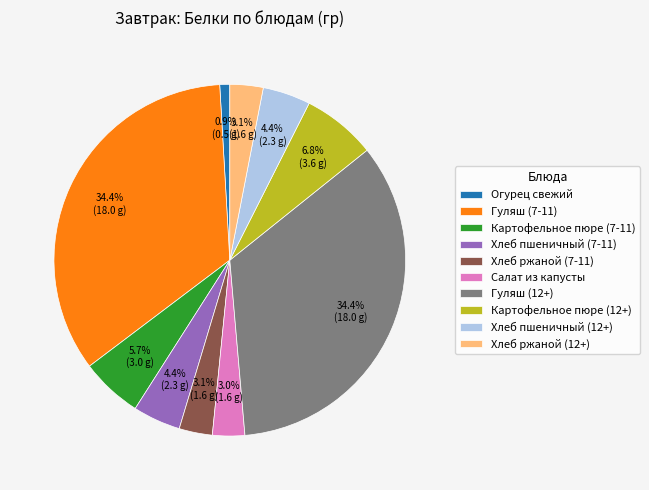

Combined, do Хлеб пшеничный (7-11) and Картофельное пюре (12+) account for over 50%?

No